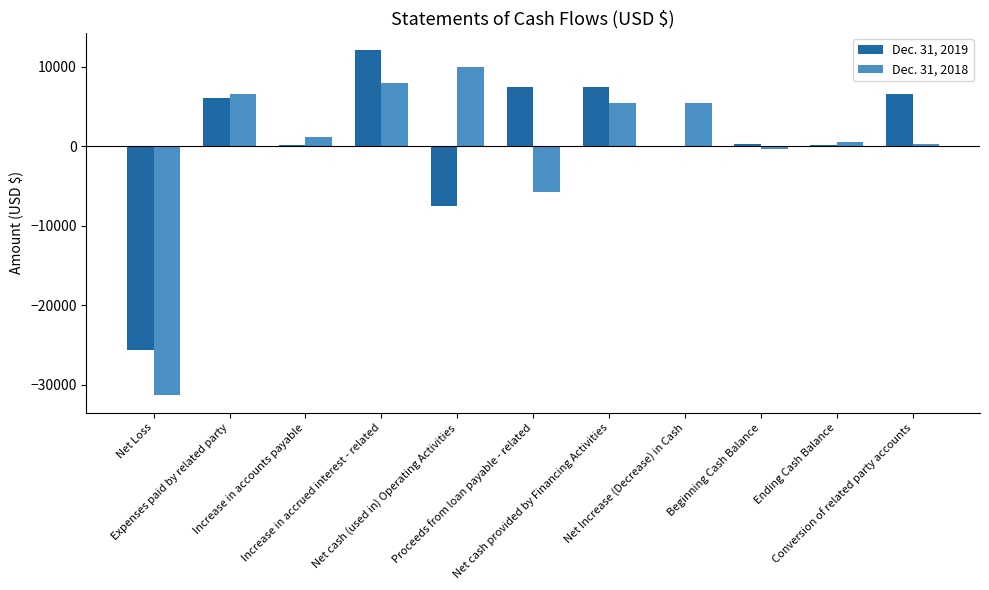

What is the total value across all series at Conversion of related party accounts?

6801